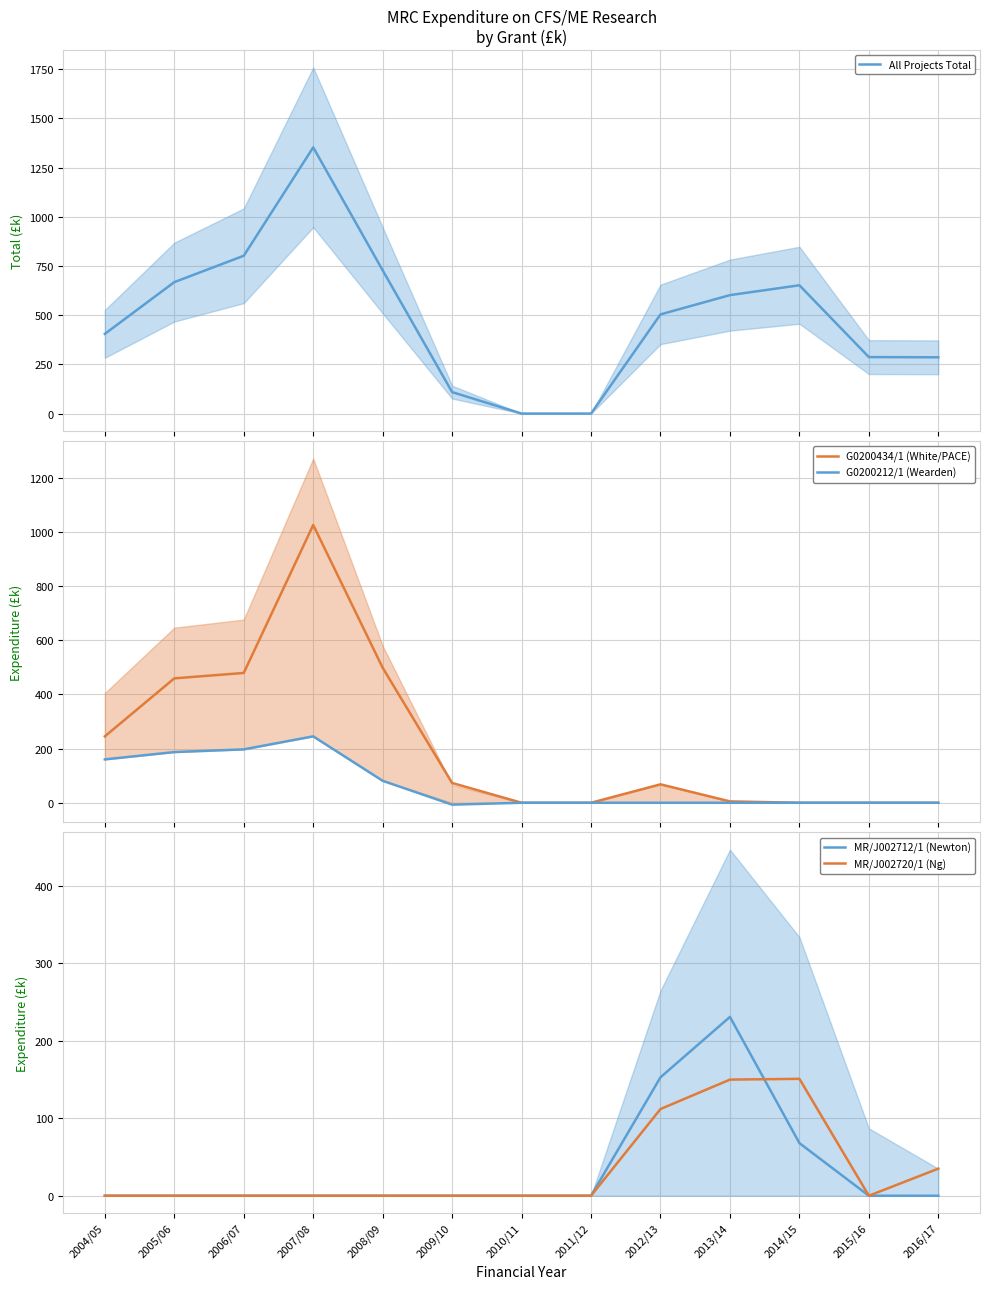

The value of G0200212/1 (Wearden) at 2005/06 is 81. True or false?

False